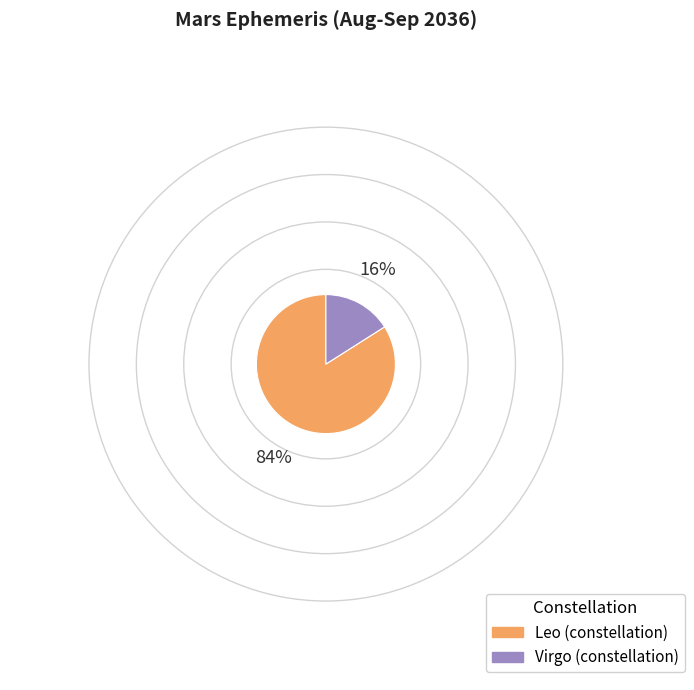

Is there a majority slice in this chart?

Yes